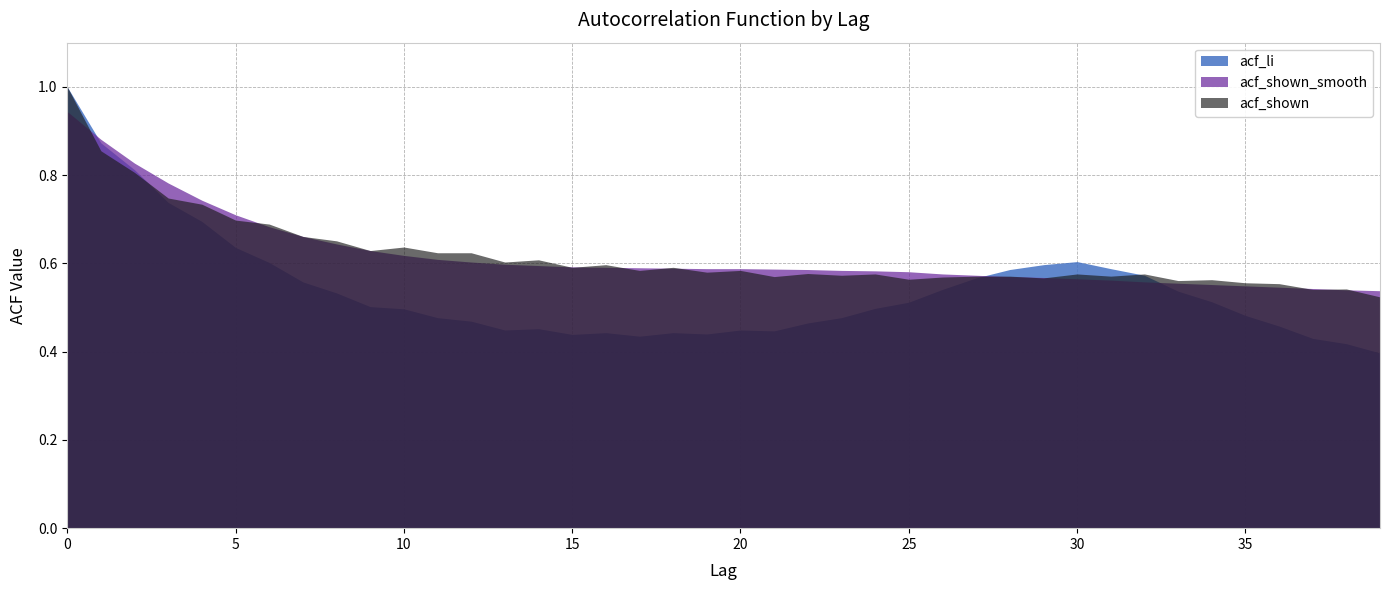

What is the sum of the acf_shown values at 15 and 12?

1.2